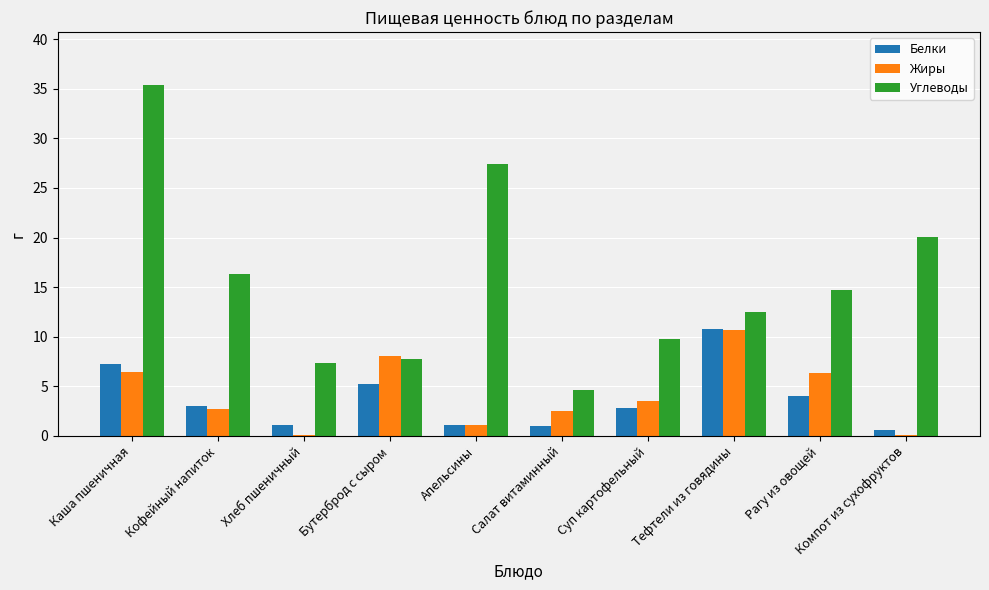

Which category has the highest value in the Углеводы series?

Каша пшеничная